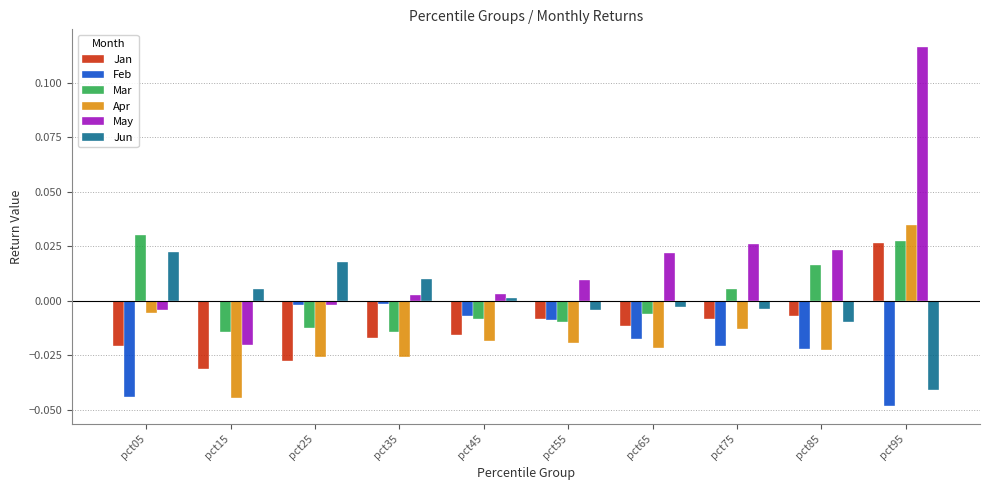

At which category is the sum across all series the highest?

pct95